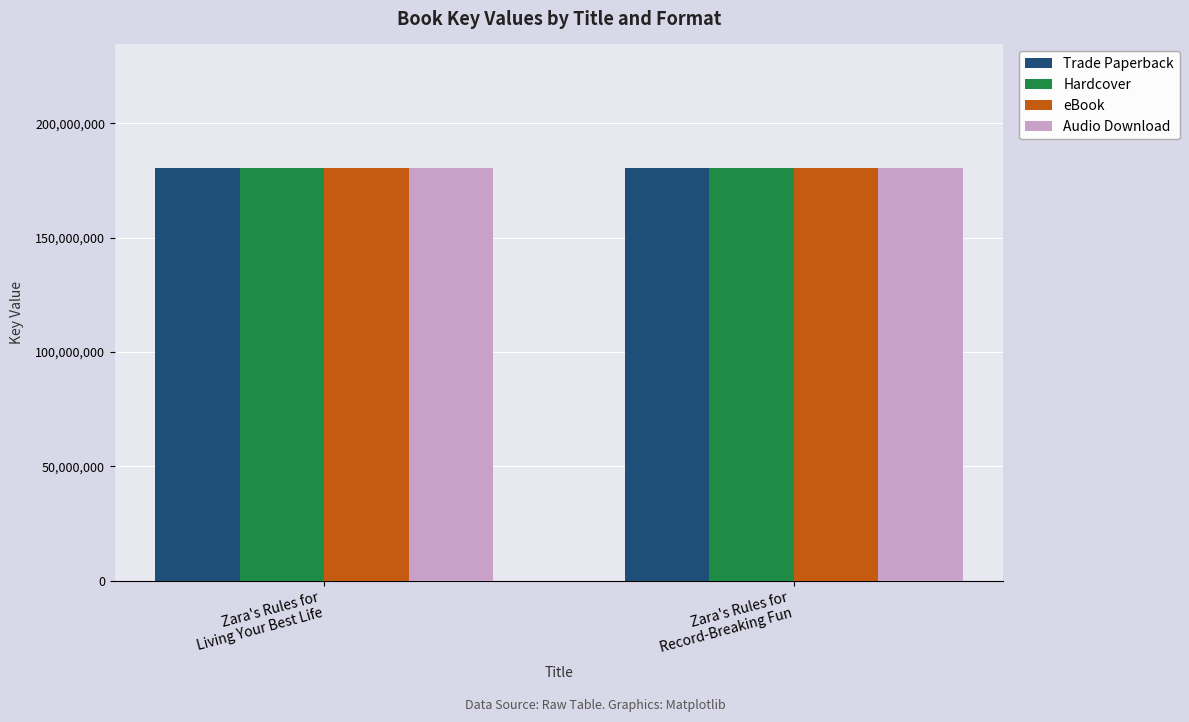

What is the minimum value for Trade Paperback?

180393309